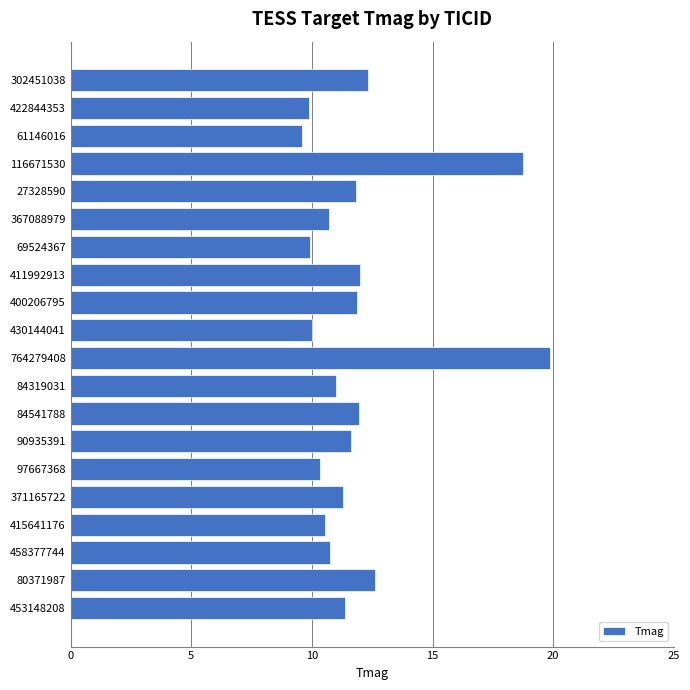

What is the greatest value displayed?

19.9